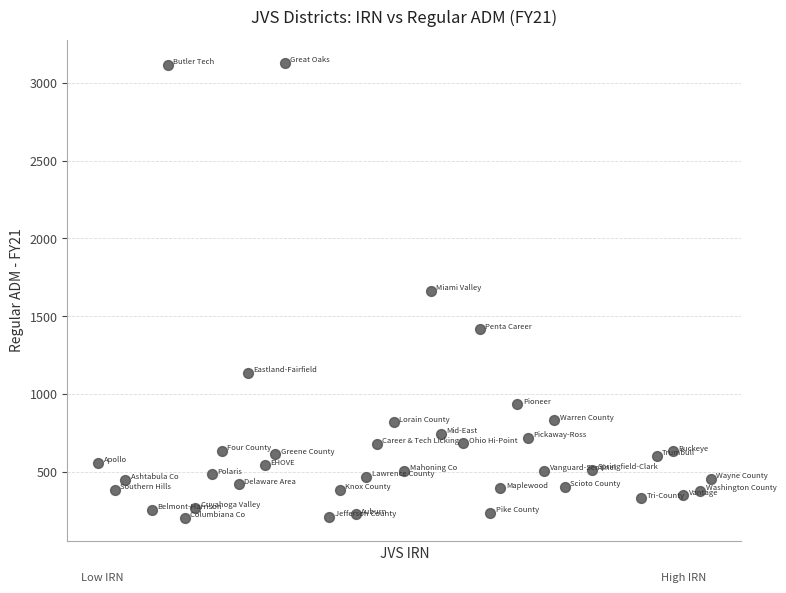

What is the range of X values (max minus min)?

941.0